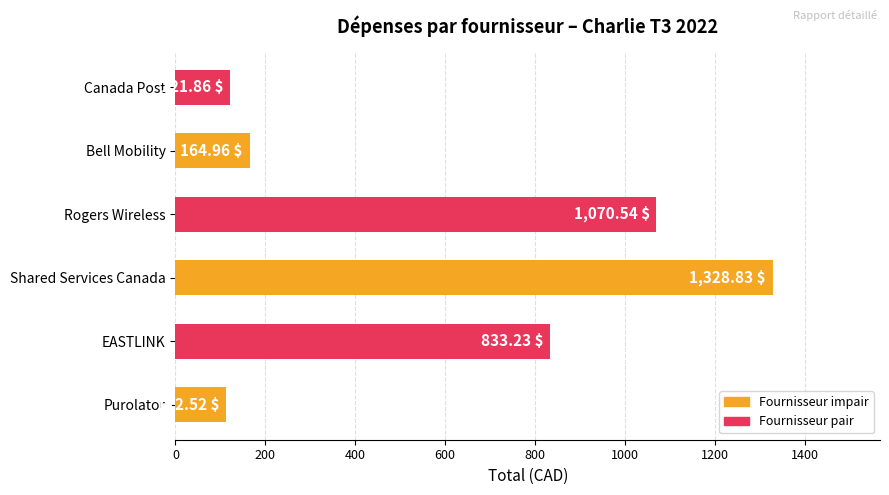

At which category does the chart reach its peak across all series?

Shared Services Canada